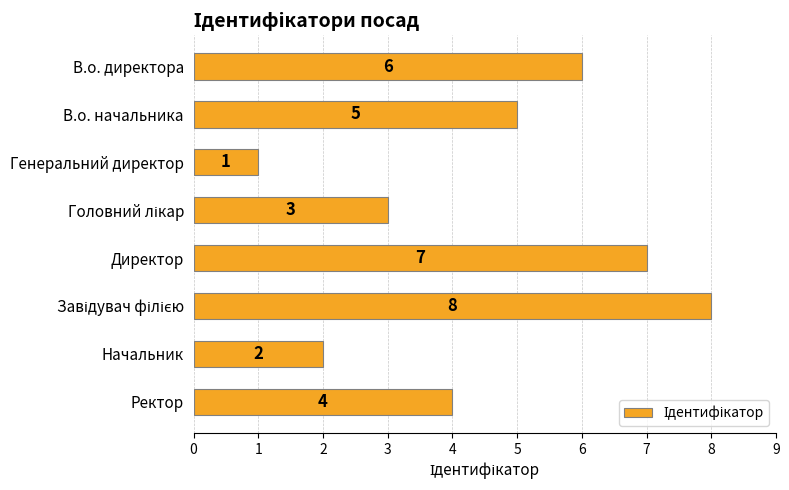

What is the minimum value shown in the chart?

1